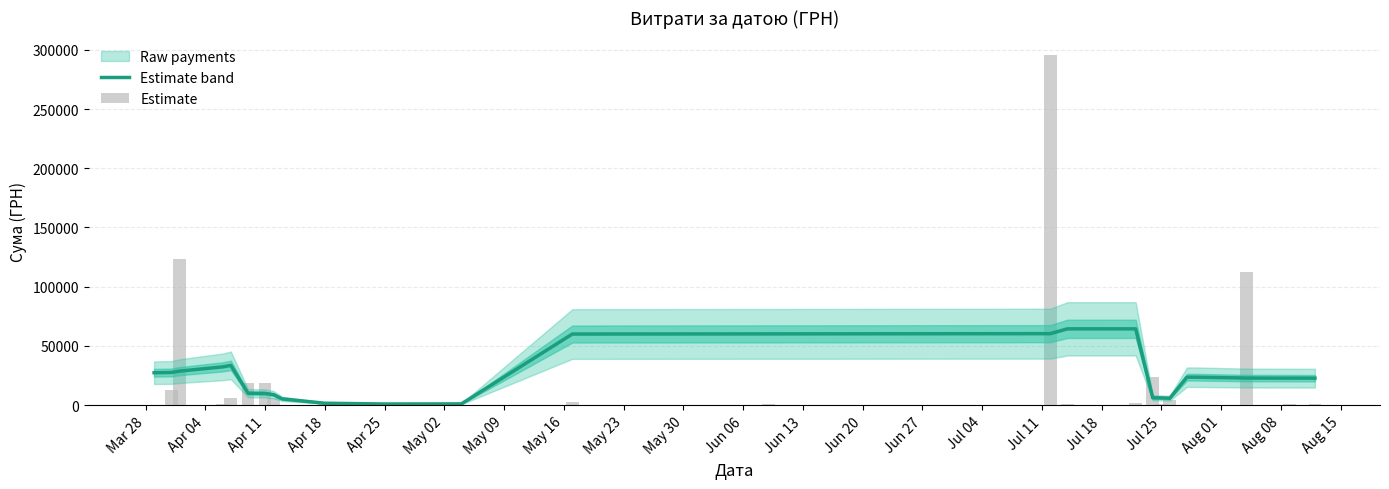

Is the value of Raw payments at Jul 04 greater than the value of Estimate at May 23?

Yes